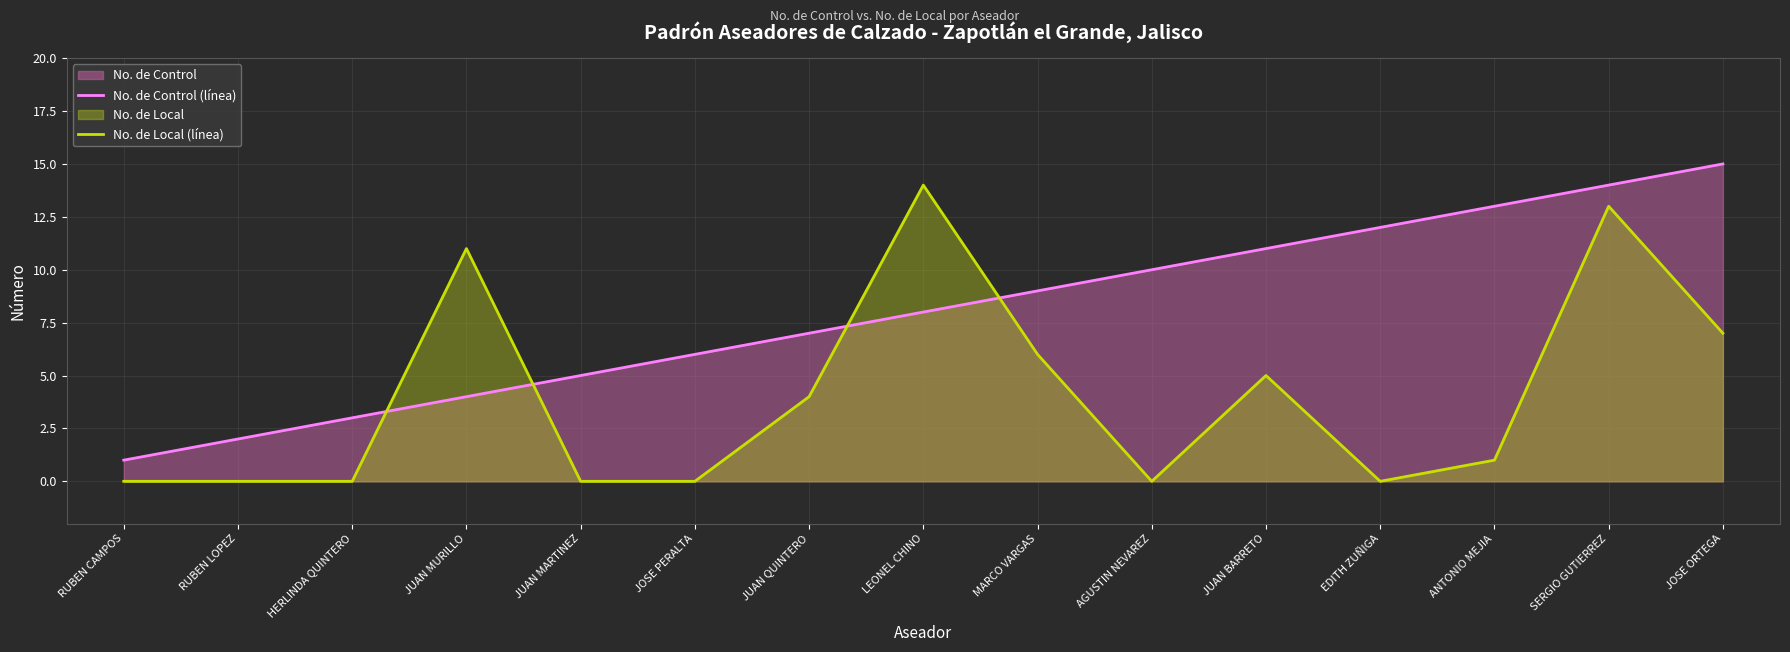

How many lines are shown in the chart?

2